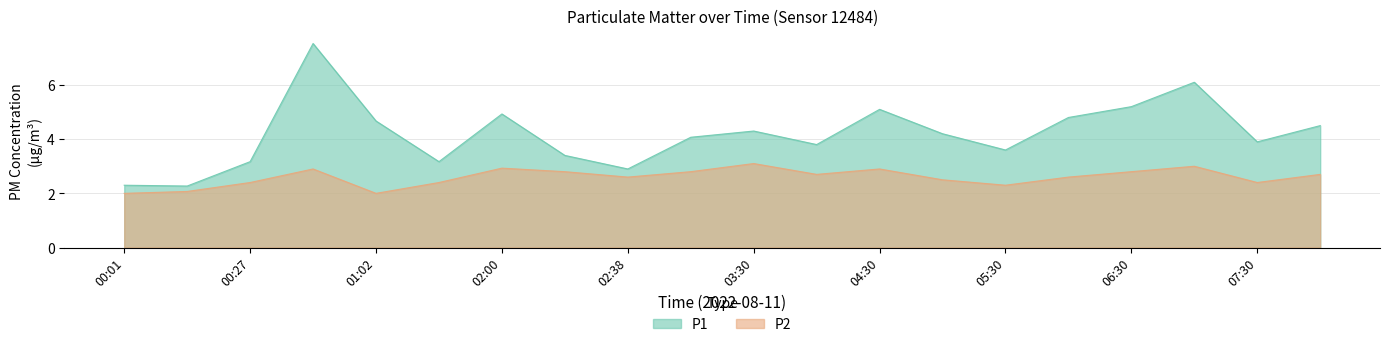

What is the average value of the P2 series?

2.6